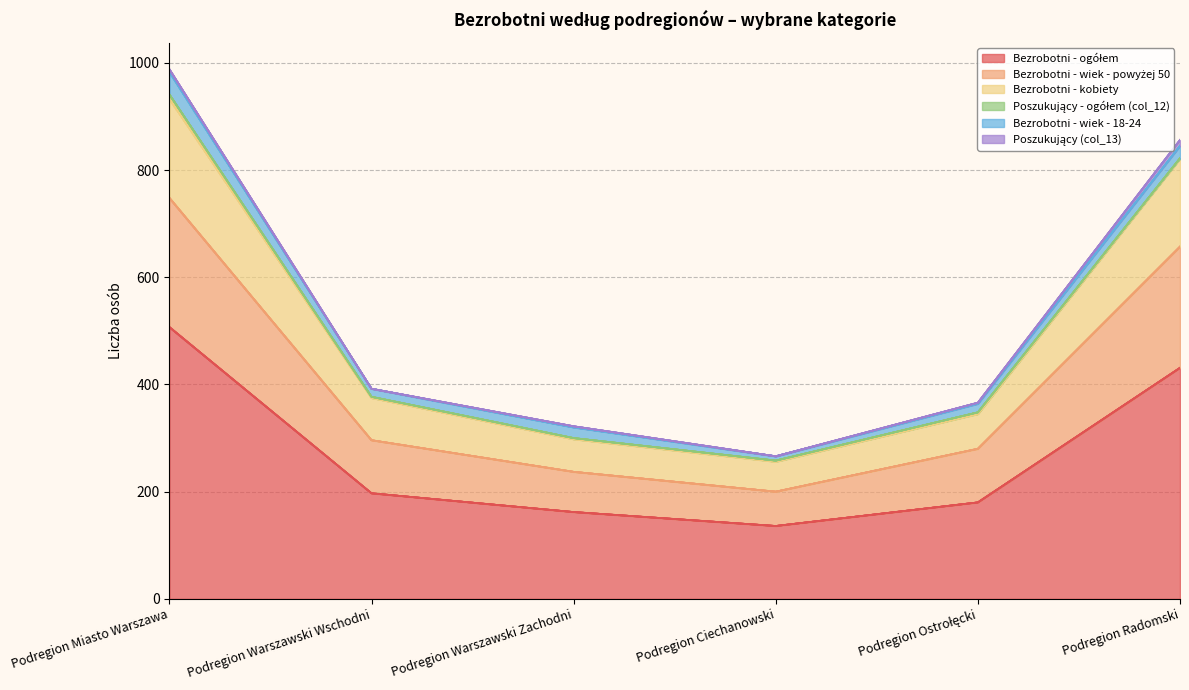

At which category is the sum across all series the highest?

Podregion Miasto Warszawa